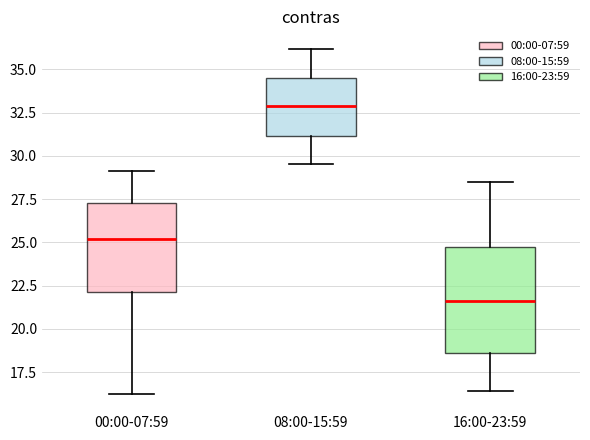

Reading left to right, transcribe this box plot: for each box, give where its median line is, the range the box spans, and where its two whiskers end, as read against the y-axis. The values are not printed on the chart, so give them approximately, as read against the axis.

00:00-07:59: median 25.0, box 22.0 to 27.5, whiskers 16.0 to 29.0
08:00-15:59: median 33.0, box 31.0 to 34.5, whiskers 29.5 to 36.0
16:00-23:59: median 21.5, box 18.5 to 25.0, whiskers 16.5 to 28.5